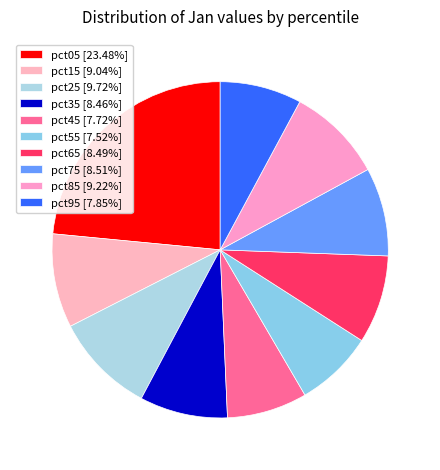

Is there any slice that represents more than half of the pie?

No